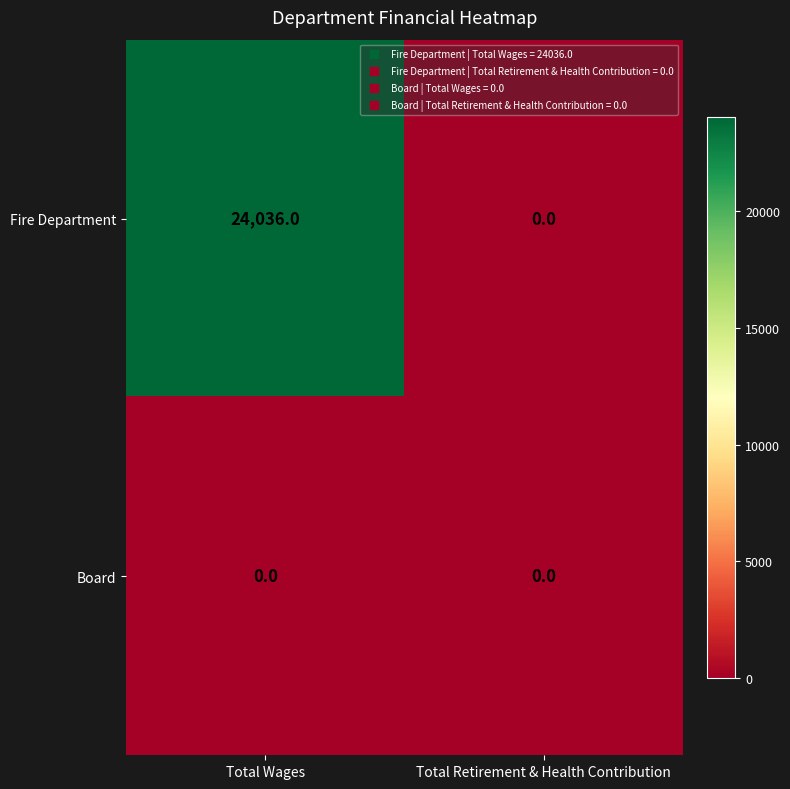

How many categories are shown in the chart?

2